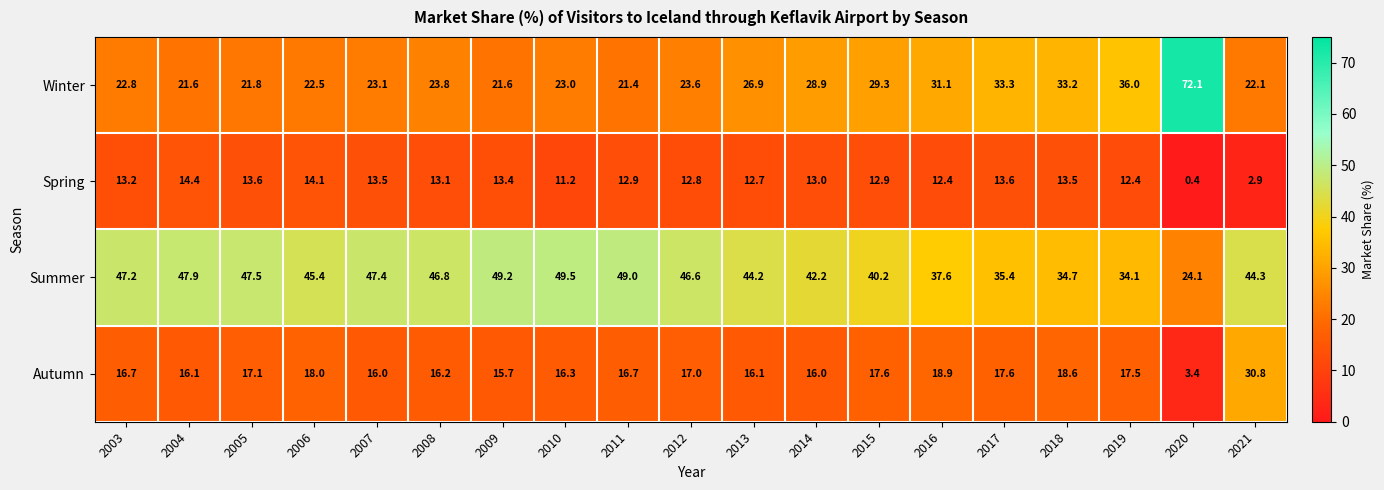

How many series are shown in this chart?

4